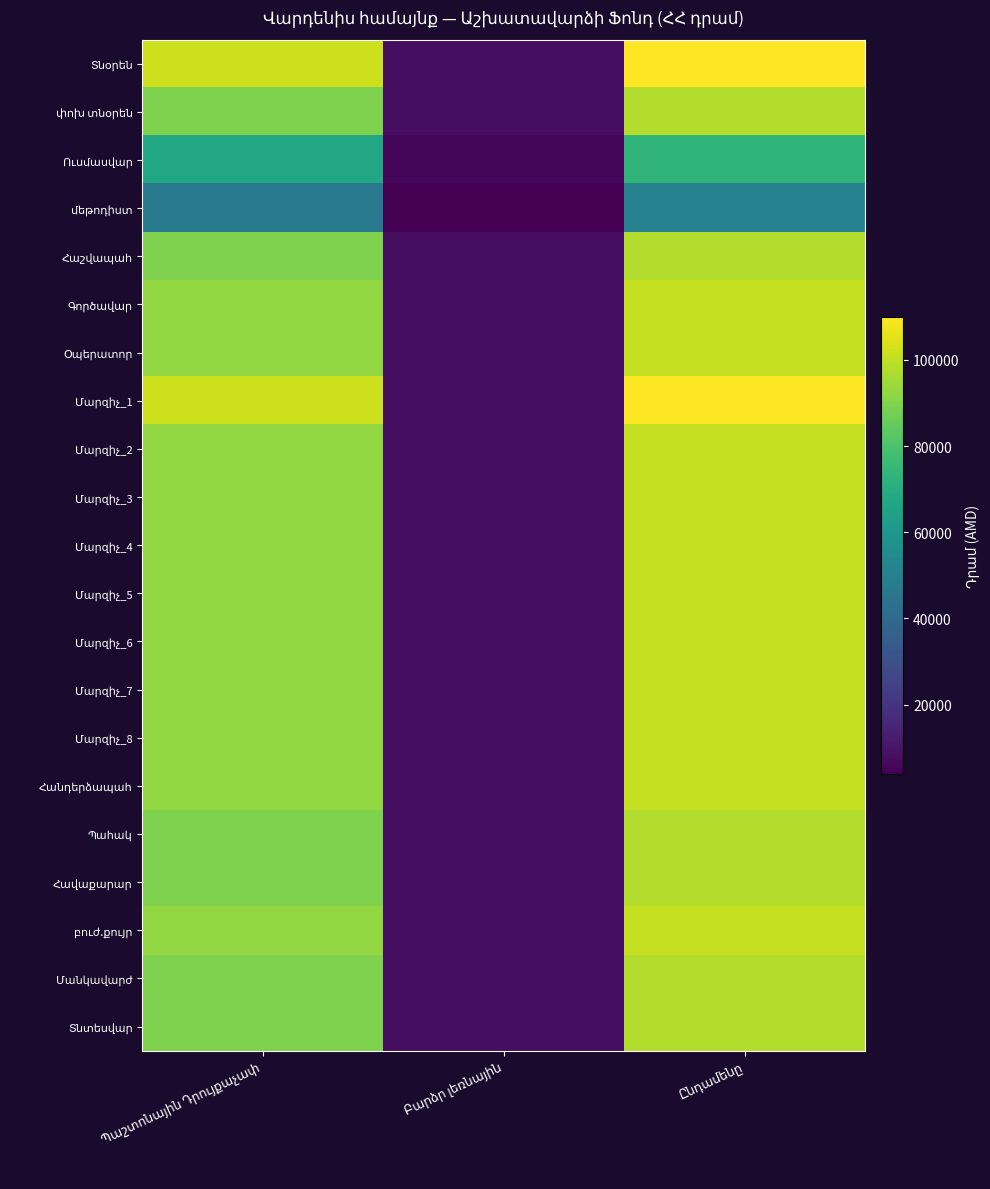

Where does the Մարզիչ_6 series first go above 92618?

Ընդամենը